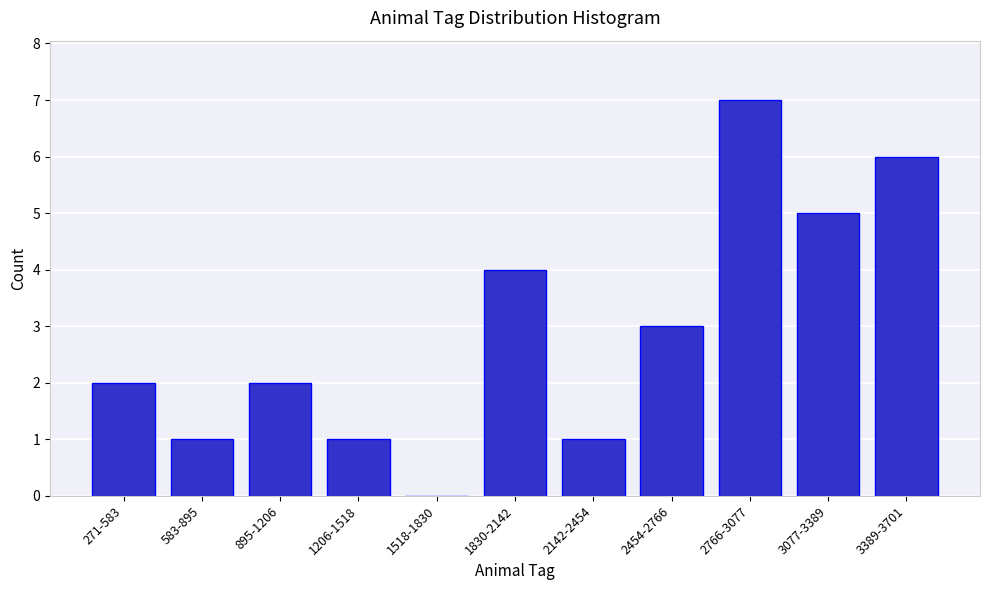

Reading left to right, what are all the values shown in this chart?

271-583=2	583-895=1	895-1206=2	1206-1518=1	1518-1830=0	1830-2142=4	2142-2454=1	2454-2766=3	2766-3077=7	3077-3389=5	3389-3701=6